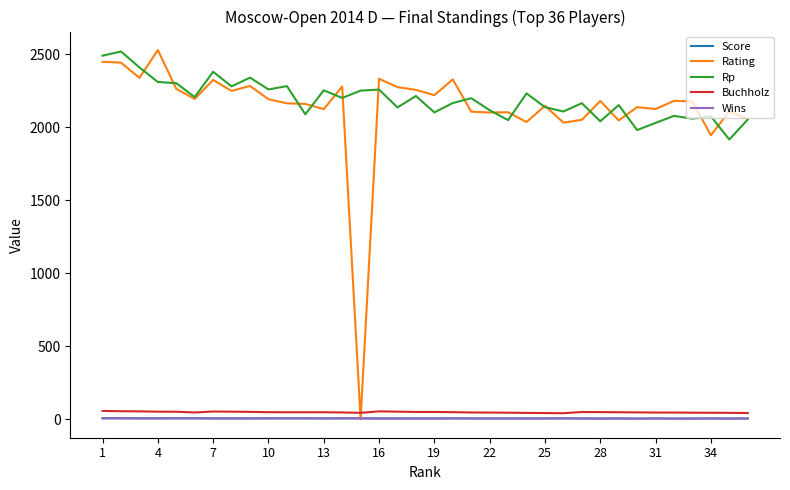

What is the greatest value displayed?

2528.0